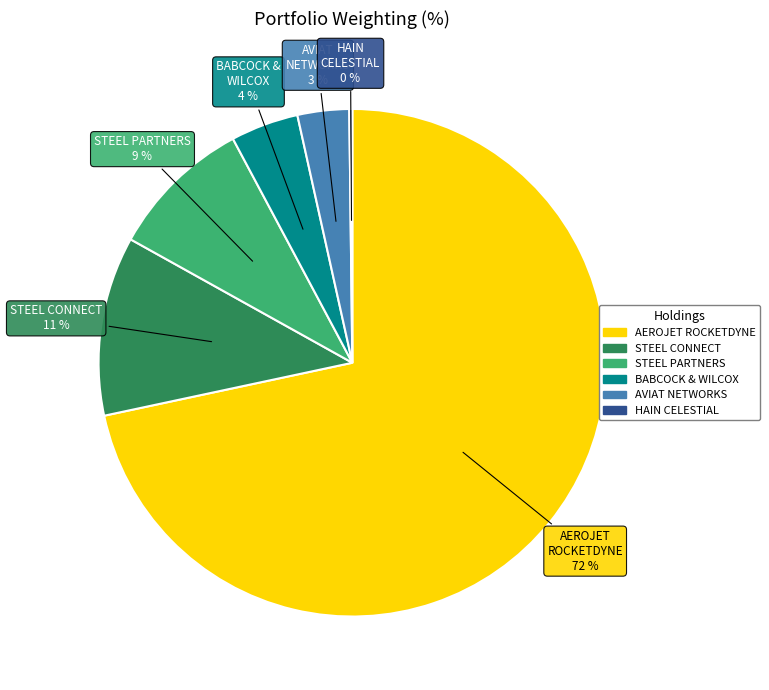

Does any single category account for the majority?

Yes